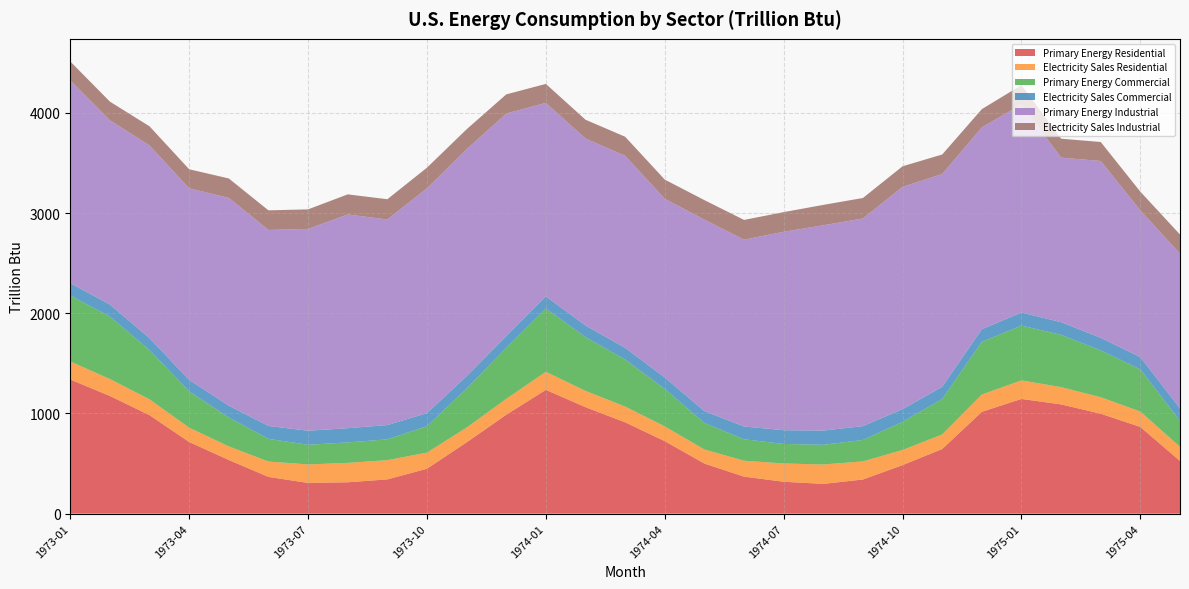

Reading left to right, transcribe all the data shown in this chart.

Primary Energy Residential: 1973-01=1339.3	1973-02=1174.9	1973-03=983.4	1973-04=715.4	1973-05=535.9	1973-06=366.9	1973-07=306.9	1973-08=313.3	1973-09=342.2	1973-10=448.4	1973-11=712.0	1973-12=987.5	1974-01=1236.0	1974-02=1062.9	1974-03=912.1	1974-04=723.9	1974-05=500.2	1974-06=369.7	1974-07=318.4	1974-08=297.2	1974-09=341.2	1974-10=484.8	1974-11=645.4	1974-12=1016.9	1975-01=1145.4	1975-02=1090.8	1975-03=997.8	1975-04=865.7	1975-05=526.1
Electricity Sales Residential: 1973-01=180.3	1973-02=169.2	1973-03=158.0	1973-04=142.7	1973-05=135.9	1973-06=153.4	1973-07=184.7	1973-08=193.6	1973-09=191.8	1973-10=161.1	1973-11=147.3	1973-12=158.3	1974-01=180.4	1974-02=163.0	1974-03=157.3	1974-04=147.4	1974-05=140.3	1974-06=159.0	1974-07=182.7	1974-08=193.5	1974-09=180.7	1974-10=150.7	1974-11=145.6	1974-12=172.3	1975-01=185.3	1975-02=172.3	1975-03=164.6	1975-04=153.6	1975-05=140.9
Primary Energy Commercial: 1973-01=658.0	1973-02=623.8	1973-03=492.1	1973-04=363.4	1973-05=288.6	1973-06=226.5	1973-07=196.2	1973-08=204.2	1973-09=208.2	1973-10=264.4	1973-11=389.1	1973-12=508.5	1974-01=631.9	1974-02=536.9	1974-03=470.3	1974-04=373.8	1974-05=265.3	1974-06=213.9	1974-07=194.7	1974-08=196.8	1974-09=213.9	1974-10=281.8	1974-11=353.4	1974-12=526.6	1975-01=546.8	1975-02=522.3	1975-03=468.0	1975-04=421.2	1975-05=260.0
Electricity Sales Commercial: 1973-01=123.2	1973-02=119.8	1973-03=118.3	1973-04=113.9	1973-05=117.6	1973-06=128.7	1973-07=140.0	1973-08=142.0	1973-09=142.1	1973-10=129.9	1973-11=123.7	1973-12=117.6	1974-01=120.8	1974-02=115.8	1974-03=115.4	1974-04=114.2	1974-05=117.8	1974-06=127.6	1974-07=137.2	1974-08=141.7	1974-09=138.3	1974-10=125.7	1974-11=121.8	1974-12=125.1	1975-01=130.4	1975-02=125.8	1975-03=125.2	1975-04=121.5	1975-05=123.5
Primary Energy Industrial: 1973-01=2024.9	1973-02=1839.3	1973-03=1924.2	1973-04=1911.9	1973-05=2074.3	1973-06=1956.7	1973-07=2015.0	1973-08=2133.6	1973-09=2052.7	1973-10=2243.8	1973-11=2265.5	1973-12=2222.3	1974-01=1931.8	1974-02=1866.9	1974-03=1917.2	1974-04=1784.1	1974-05=1911.2	1974-06=1865.4	1974-07=1980.9	1974-08=2049.7	1974-09=2073.1	1974-10=2219.8	1974-11=2124.2	1974-12=2015.1	1975-01=2077.5	1975-02=1643.0	1975-03=1765.1	1975-04=1464.6	1975-05=1545.5
Electricity Sales Industrial: 1973-01=188.6	1973-02=186.3	1973-03=190.6	1973-04=190.9	1973-05=193.9	1973-06=195.7	1973-07=195.0	1973-08=200.8	1973-09=201.9	1973-10=206.5	1973-11=199.4	1973-12=191.3	1974-01=189.2	1974-02=187.0	1974-03=190.4	1974-04=191.5	1974-05=195.3	1974-06=196.9	1974-07=196.2	1974-08=203.5	1974-09=204.4	1974-10=205.1	1974-11=195.1	1974-12=182.3	1975-01=193.2	1975-02=188.9	1975-03=189.6	1975-04=187.6	1975-05=190.5